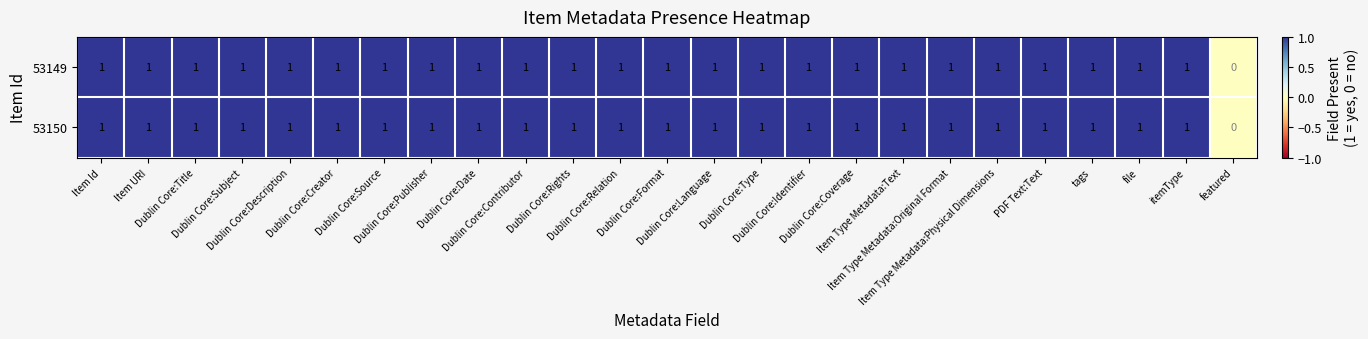

How many 53150 values are between 1 and 2?

24